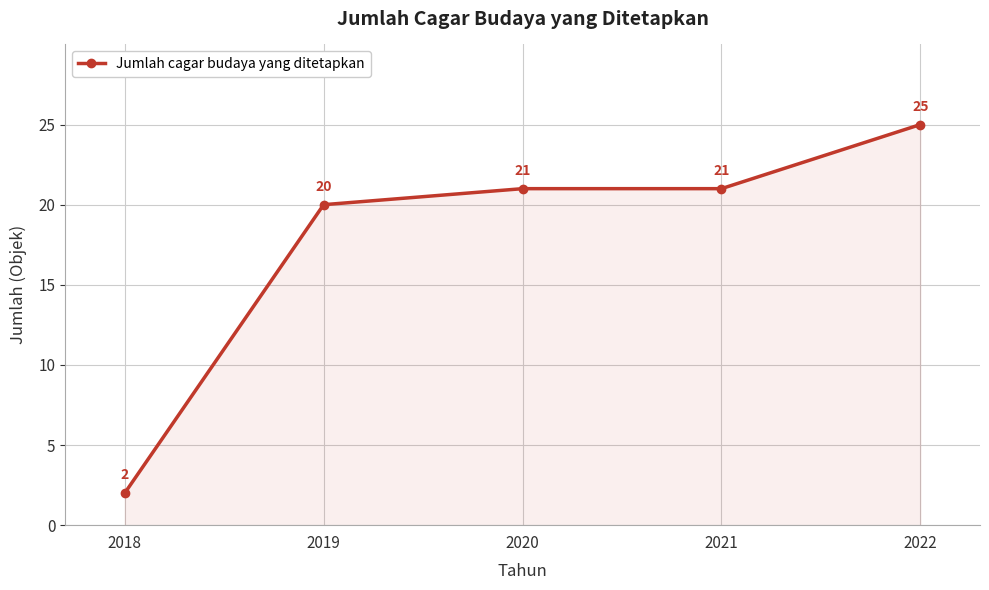

What is the approximate value at 2019, to the nearest 10?

20